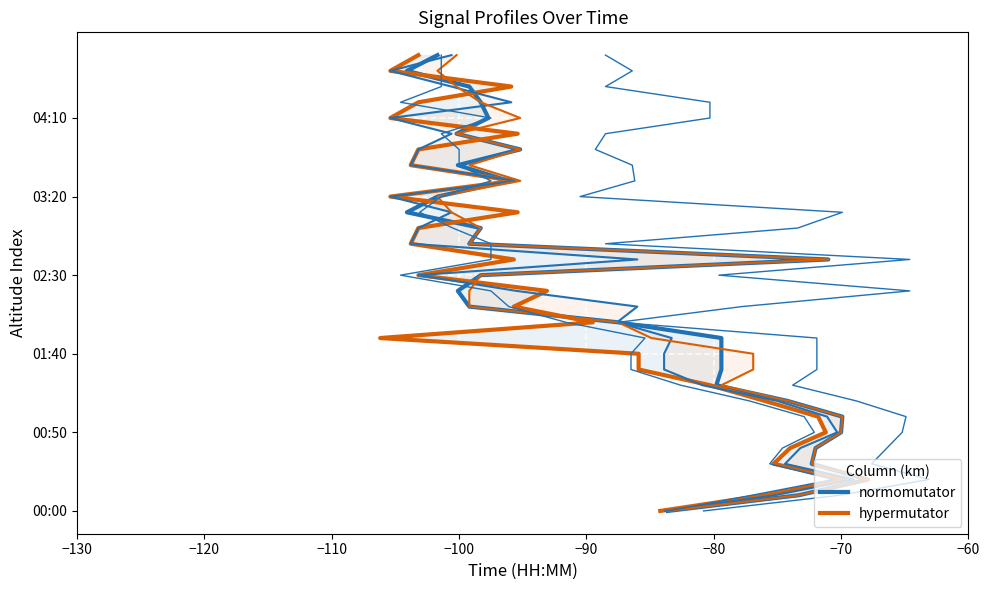

What are all the series names shown in the legend?

normomutator, hypermutator